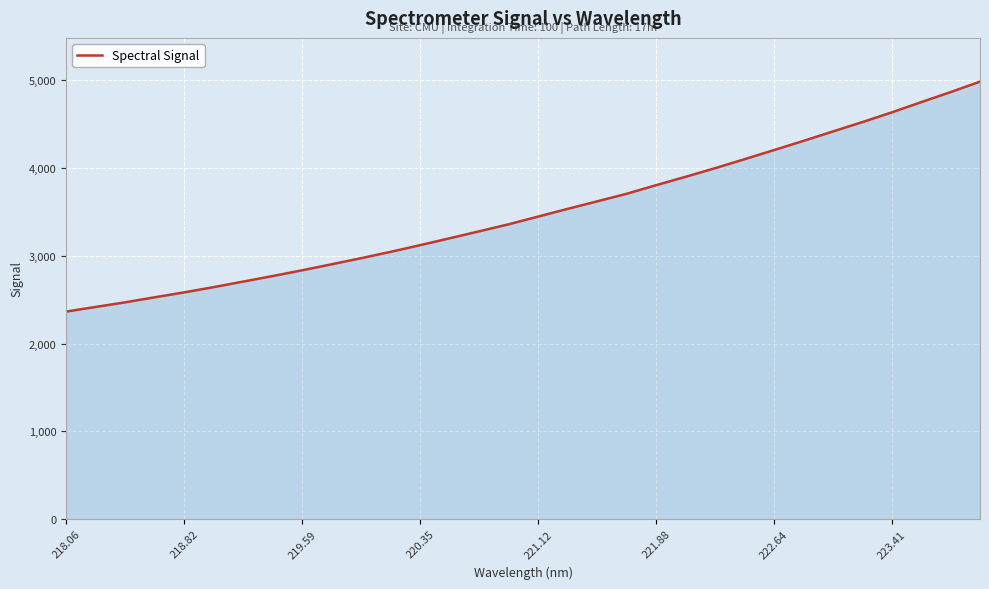

Does the chart display data point markers on the line(s)?

No